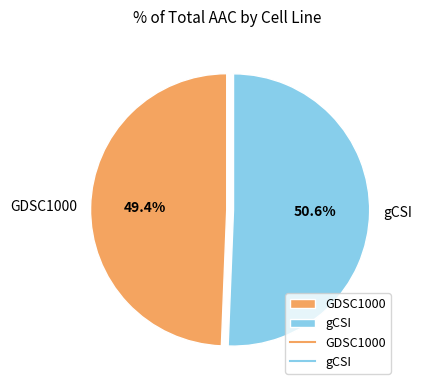

Which category accounts for the majority?

gCSI